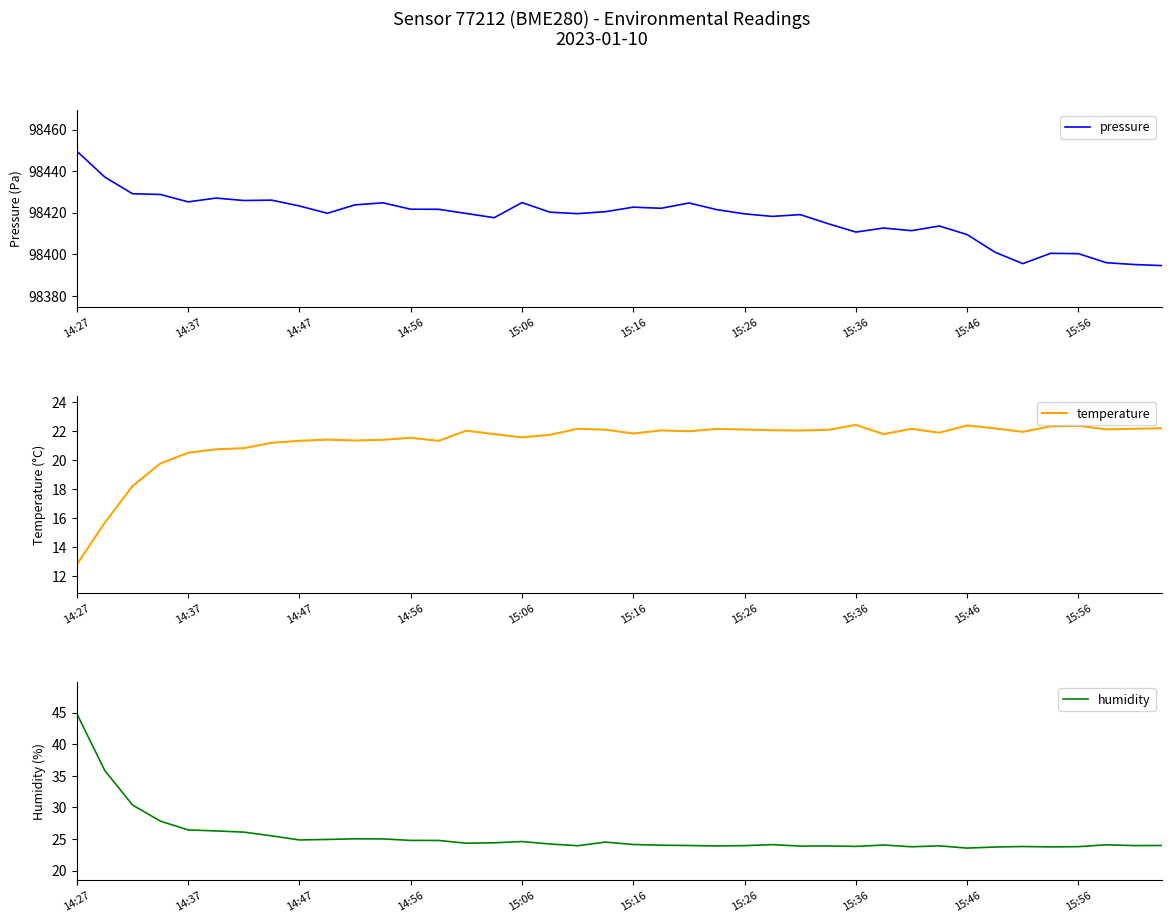

What is the highest value of the temperature series?

22.4